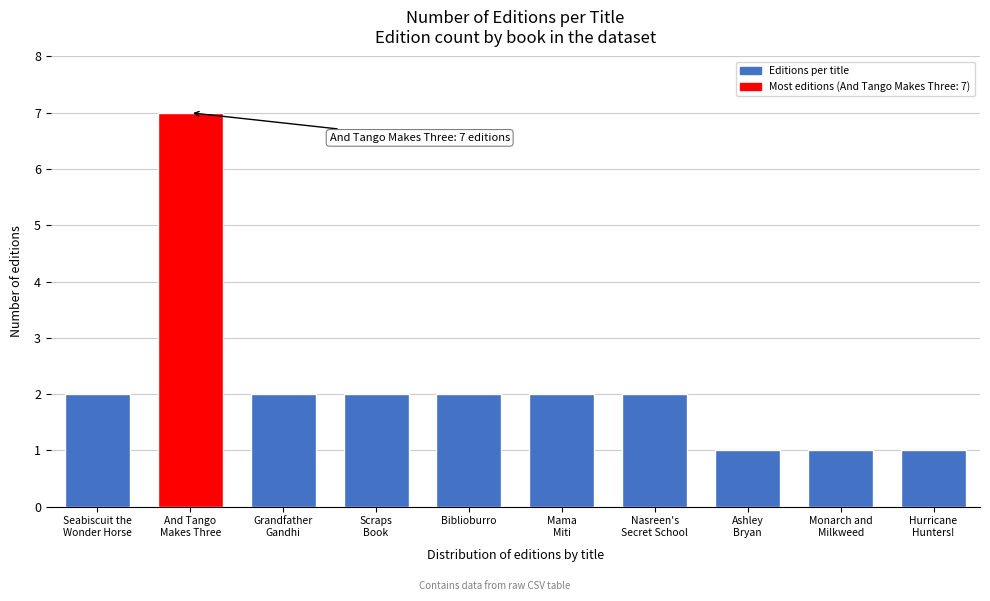

Reading right to left, extract all data points from this chart.

1	1	1	2	2	2	2	2	7	2